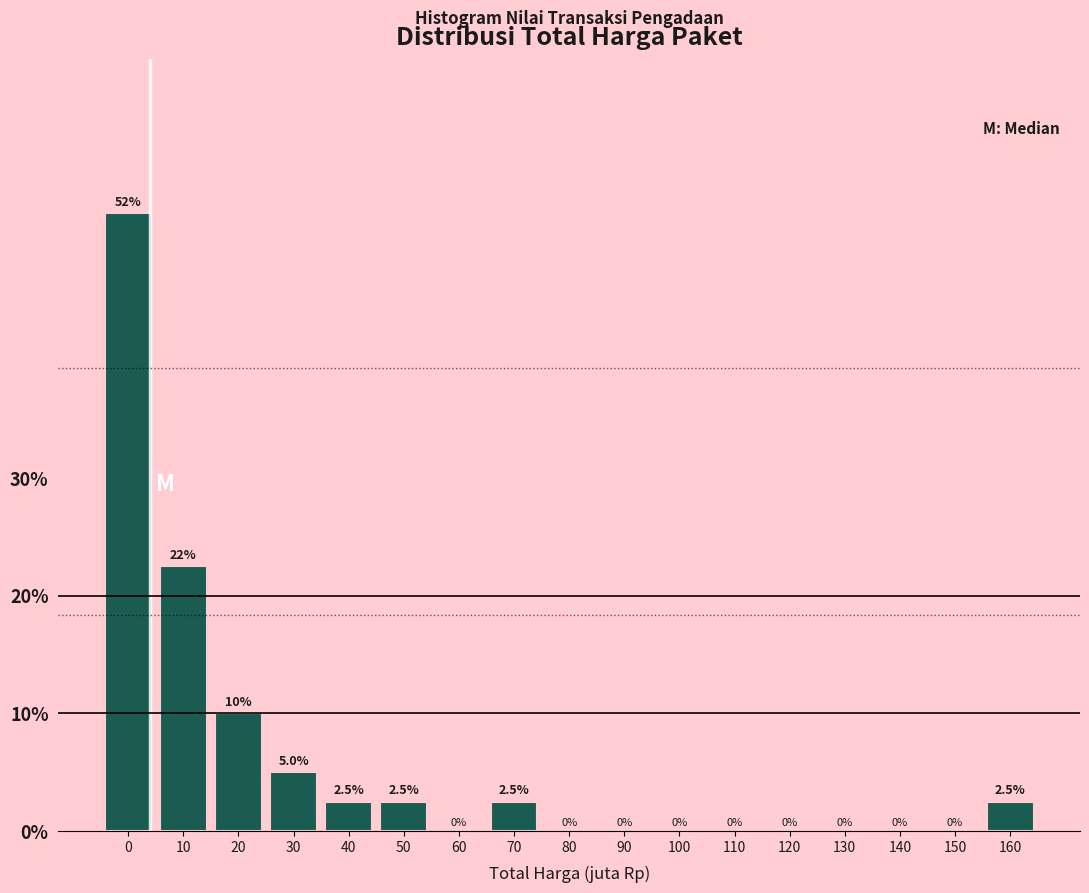

Reading left to right, transcribe all the data shown in this chart.

0=52.5	10=22.5	20=10.0	30=5.0	40=2.5	50=2.5	60=0.0	70=2.5	80=0.0	90=0.0	100=0.0	110=0.0	120=0.0	130=0.0	140=0.0	150=0.0	160=2.5